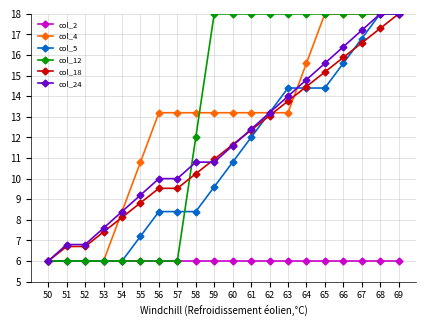

Does the chart have visible grid lines?

Yes